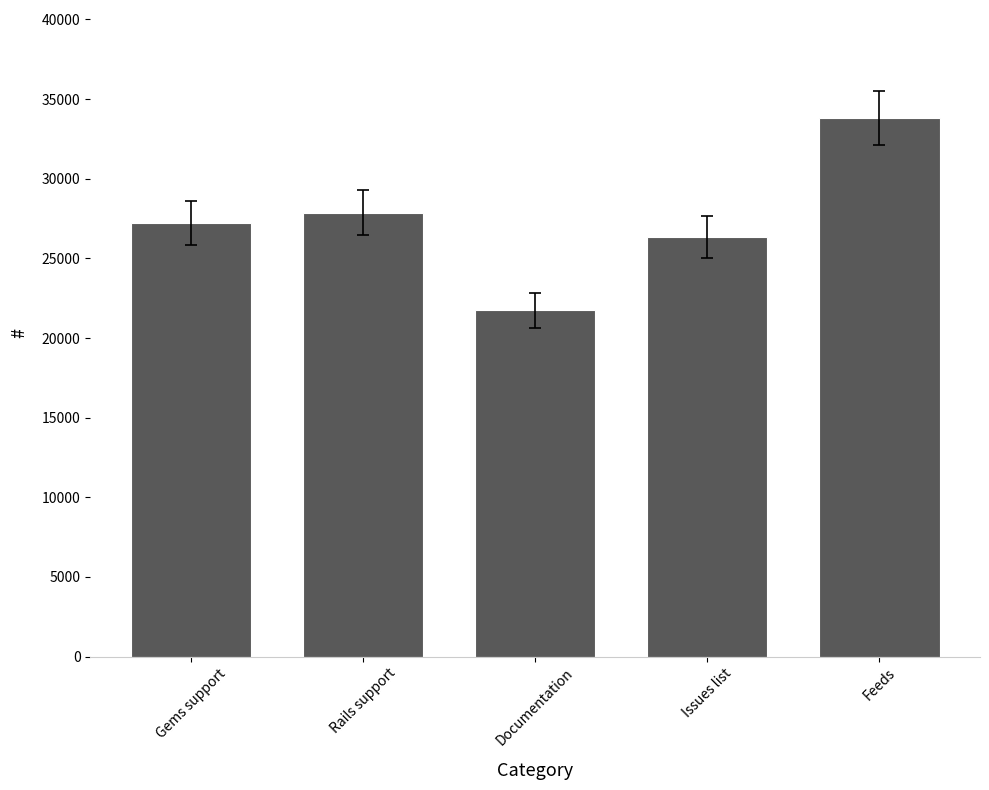

List the labels in order of value, smallest first.

Documentation, Issues list, Gems support, Rails support, Feeds